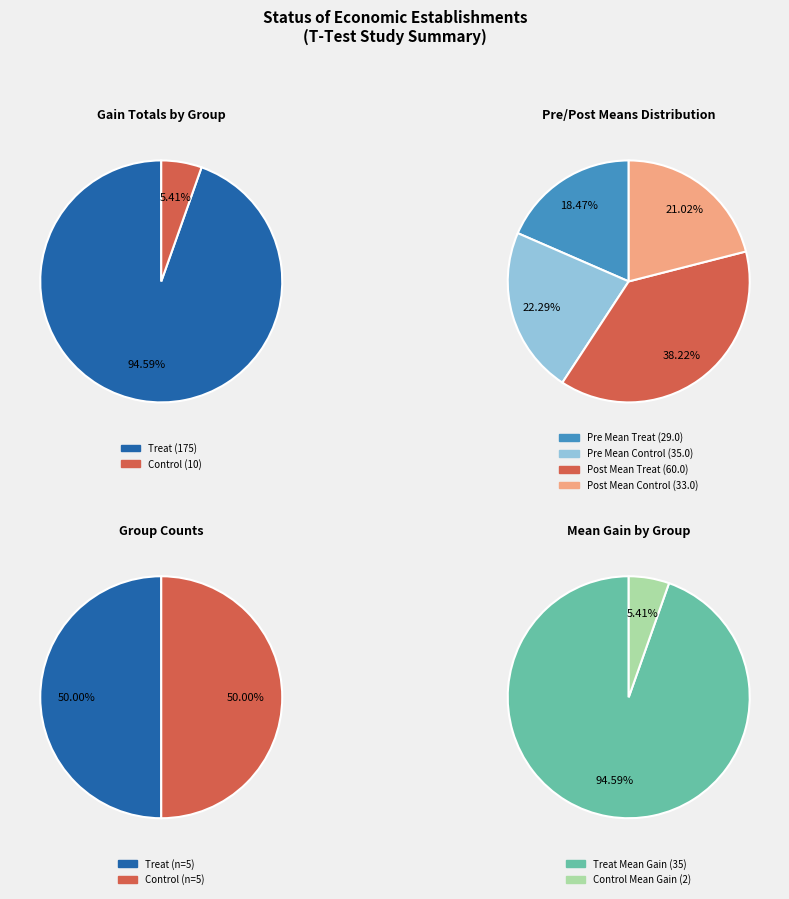

True or false: 1 accounts for 27% of the total.

False